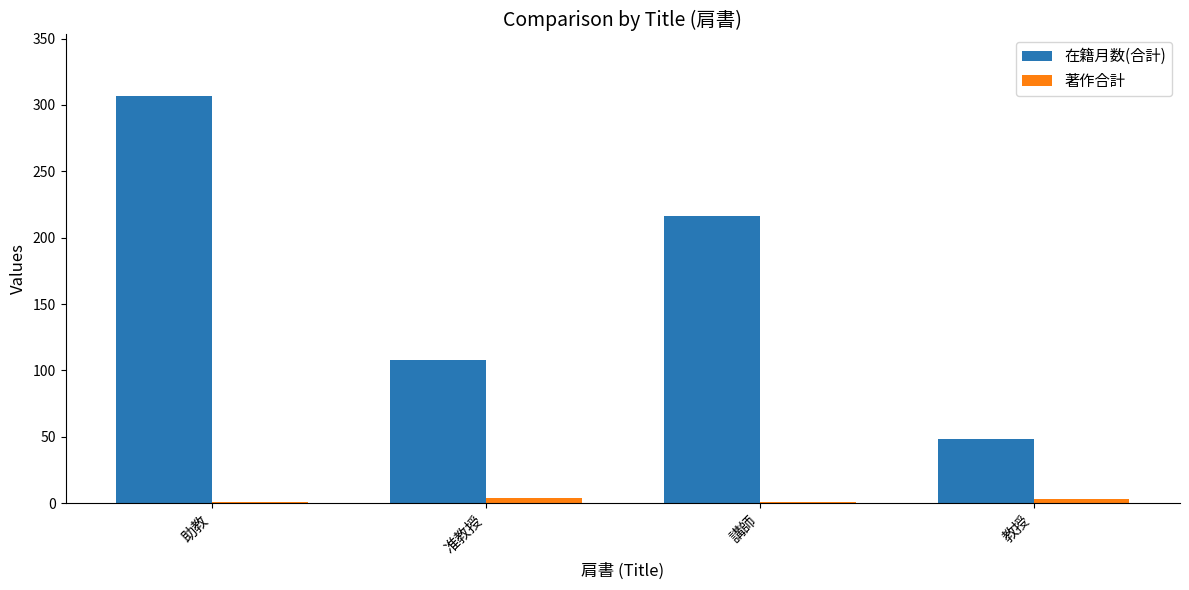

True or false: 著作合計 has a value of 4 at 准教授.

True